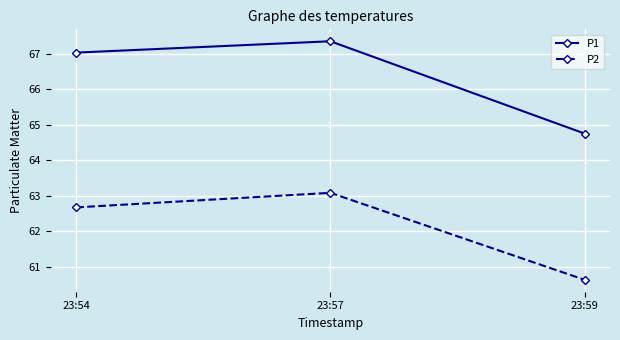

Which category has the lowest value across all series?

23:59